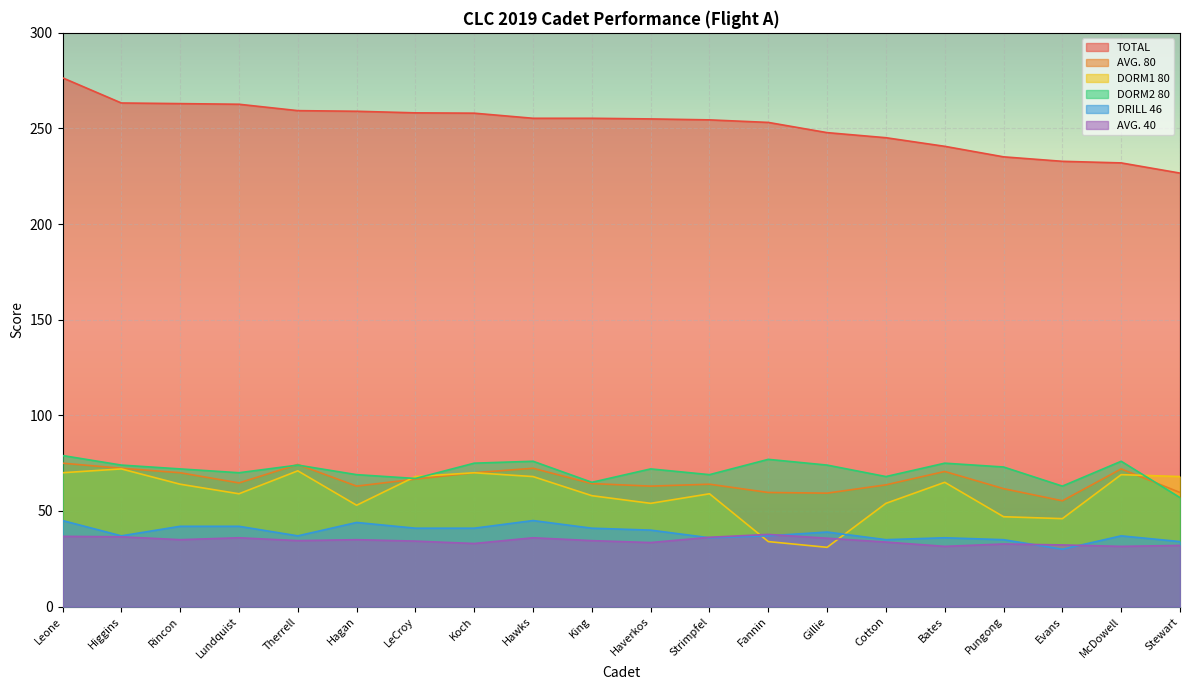

What is the smallest value displayed?

30.0